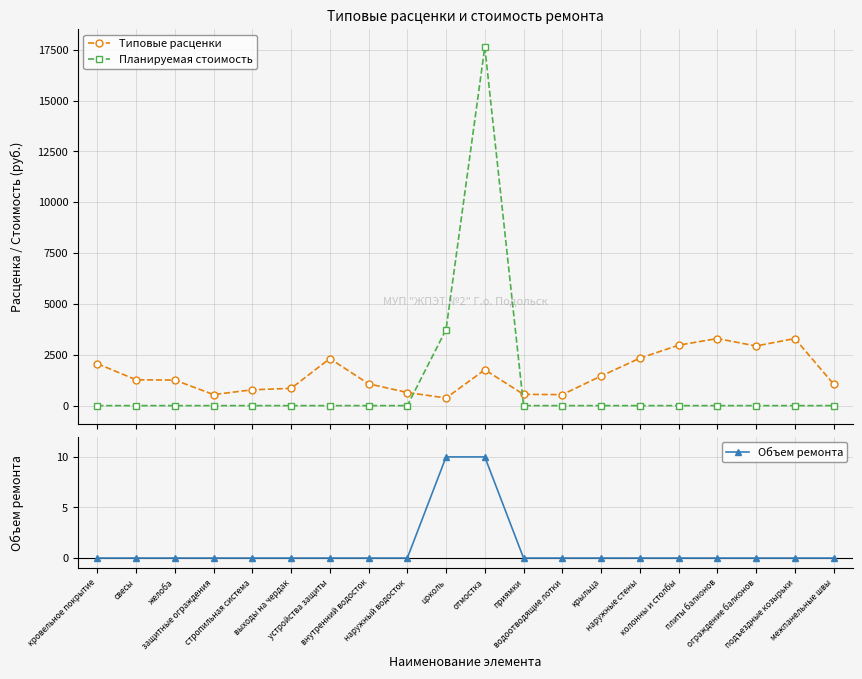

True or false: Типовые расценки has a value of 2313.3 at устройства защиты.

True